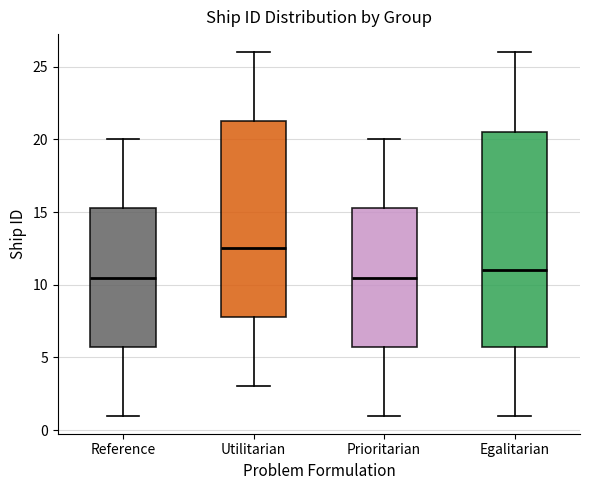

Where does the lower whisker of the box for Prioritarian end on the y-axis? The values are not printed on the chart, so give them approximately, as read against the axis.

1.0